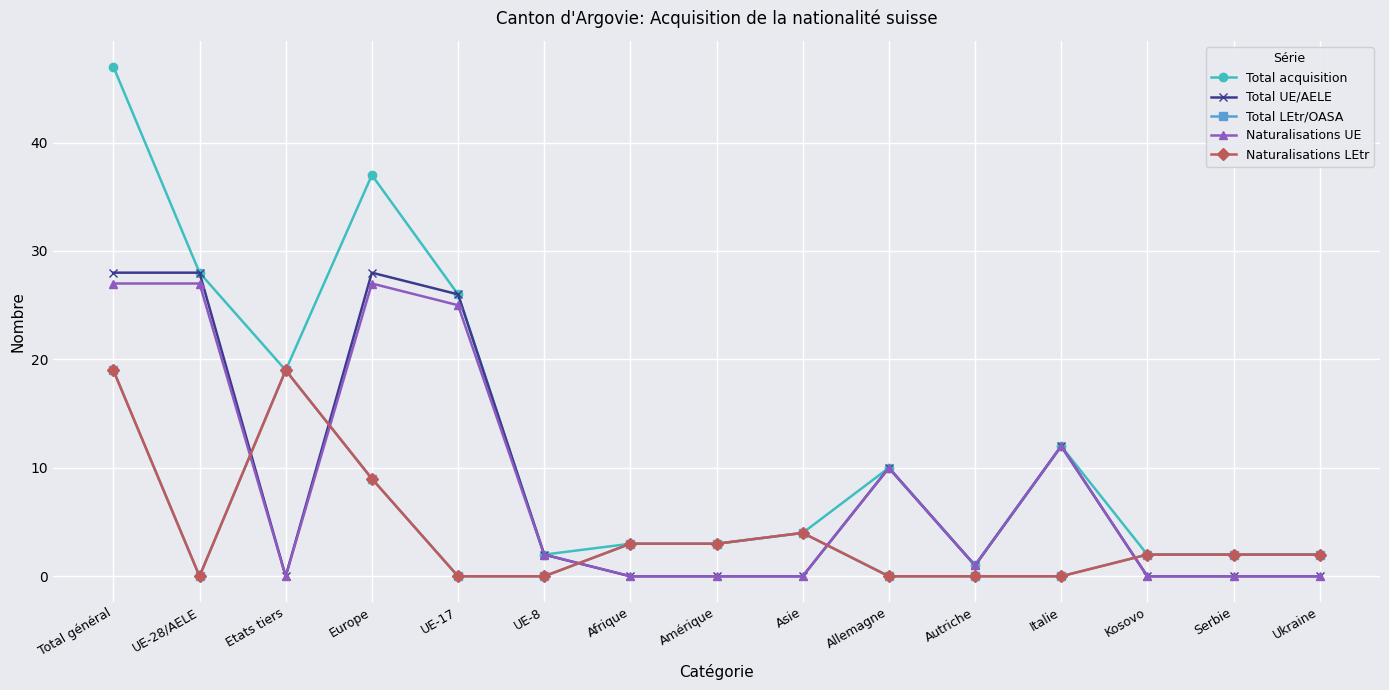

Is this an area chart (filled region under the line)?

No